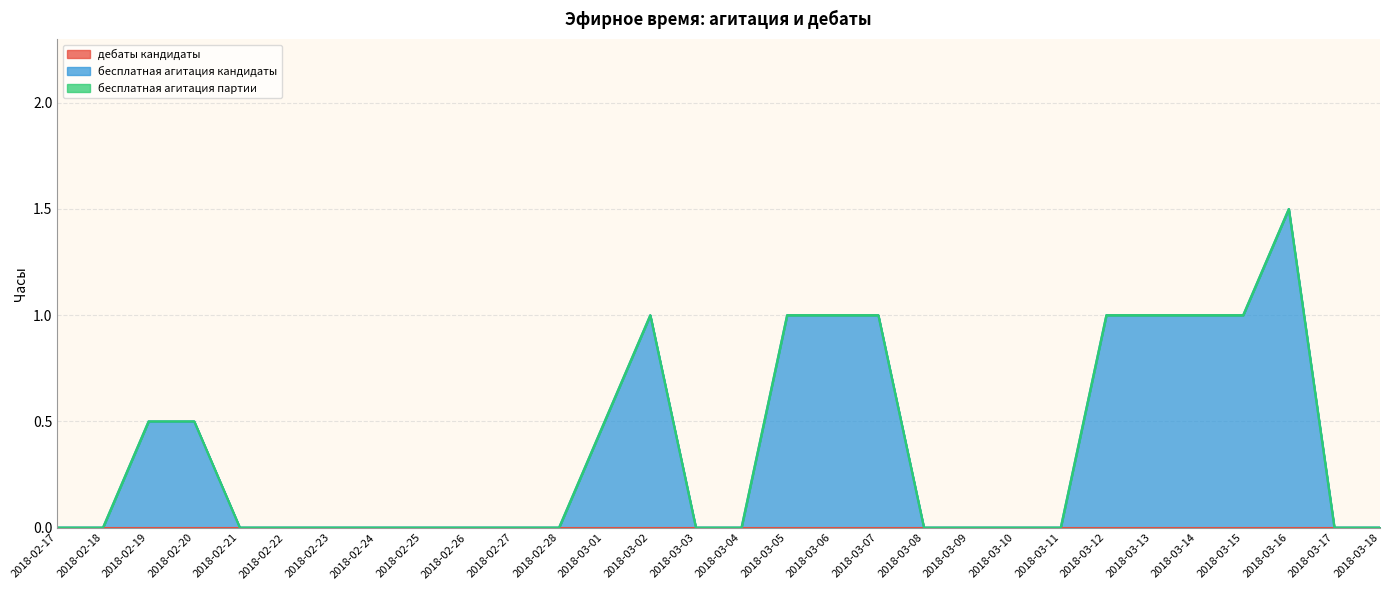

Reading left to right, list all the values displayed in this chart.

дебаты кандидаты: 2018-02-17=0.0	2018-02-18=0.0	2018-02-19=0.0	2018-02-20=0.0	2018-02-21=0.0	2018-02-22=0.0	2018-02-23=0.0	2018-02-24=0.0	2018-02-25=0.0	2018-02-26=0.0	2018-02-27=0.0	2018-02-28=0.0	2018-03-01=0.0	2018-03-02=0.0	2018-03-03=0.0	2018-03-04=0.0	2018-03-05=0.0	2018-03-06=0.0	2018-03-07=0.0	2018-03-08=0.0	2018-03-09=0.0	2018-03-10=0.0	2018-03-11=0.0	2018-03-12=0.0	2018-03-13=0.0	2018-03-14=0.0	2018-03-15=0.0	2018-03-16=0.0	2018-03-17=0.0	2018-03-18=0.0
бесплатная агитация кандидаты: 2018-02-17=0.0	2018-02-18=0.0	2018-02-19=0.5	2018-02-20=0.5	2018-02-21=0.0	2018-02-22=0.0	2018-02-23=0.0	2018-02-24=0.0	2018-02-25=0.0	2018-02-26=0.0	2018-02-27=0.0	2018-02-28=0.0	2018-03-01=0.5	2018-03-02=1.0	2018-03-03=0.0	2018-03-04=0.0	2018-03-05=1.0	2018-03-06=1.0	2018-03-07=1.0	2018-03-08=0.0	2018-03-09=0.0	2018-03-10=0.0	2018-03-11=0.0	2018-03-12=1.0	2018-03-13=1.0	2018-03-14=1.0	2018-03-15=1.0	2018-03-16=1.5	2018-03-17=0.0	2018-03-18=0.0
бесплатная агитация партии: 2018-02-17=0.0	2018-02-18=0.0	2018-02-19=0.0	2018-02-20=0.0	2018-02-21=0.0	2018-02-22=0.0	2018-02-23=0.0	2018-02-24=0.0	2018-02-25=0.0	2018-02-26=0.0	2018-02-27=0.0	2018-02-28=0.0	2018-03-01=0.0	2018-03-02=0.0	2018-03-03=0.0	2018-03-04=0.0	2018-03-05=0.0	2018-03-06=0.0	2018-03-07=0.0	2018-03-08=0.0	2018-03-09=0.0	2018-03-10=0.0	2018-03-11=0.0	2018-03-12=0.0	2018-03-13=0.0	2018-03-14=0.0	2018-03-15=0.0	2018-03-16=0.0	2018-03-17=0.0	2018-03-18=0.0